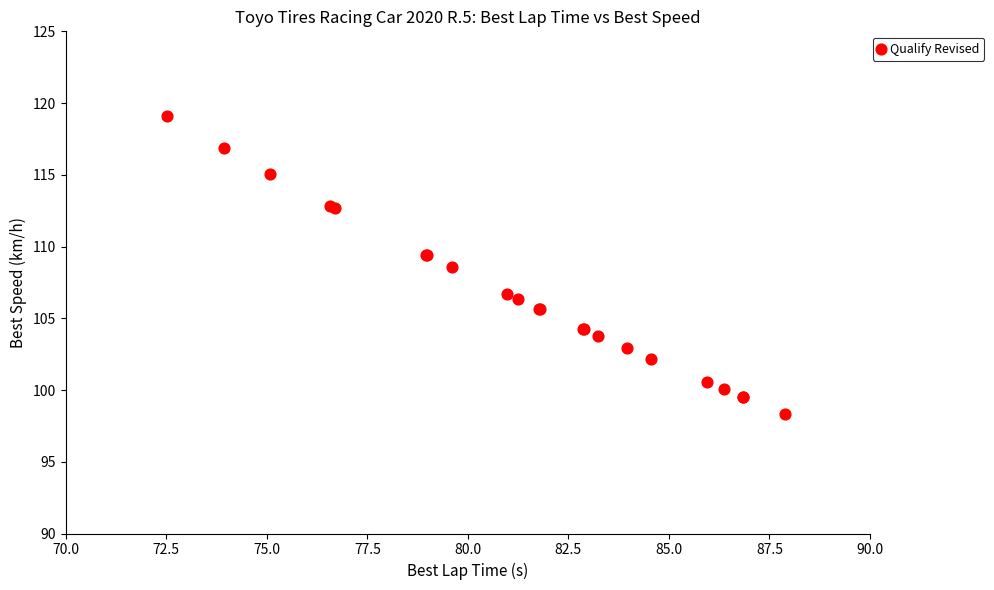

What Y value in the scatter plot is closest to 108?

108.5